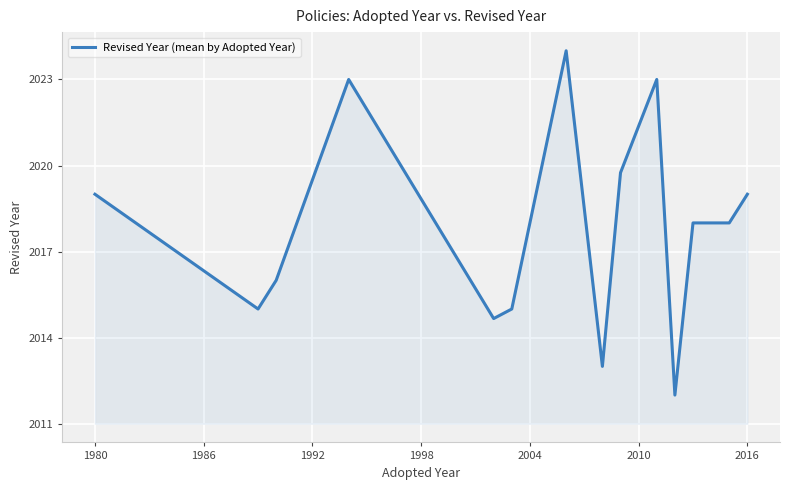

What is the greatest value displayed?

2024.0